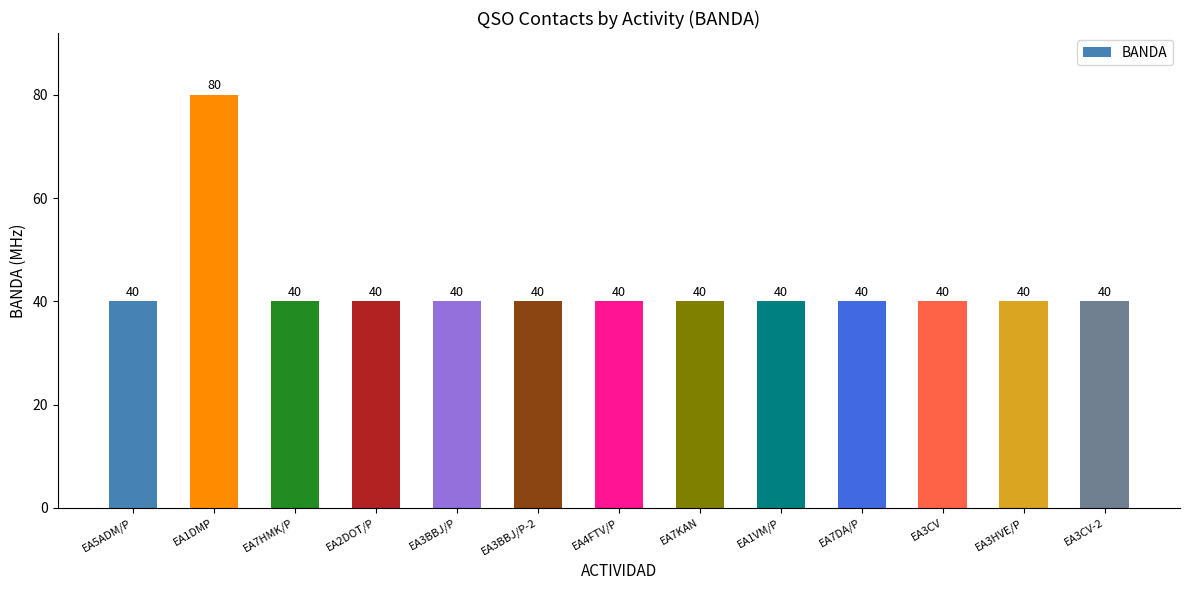

What is the sum of the values at EA4FTV/P and EA1VM/P?

80